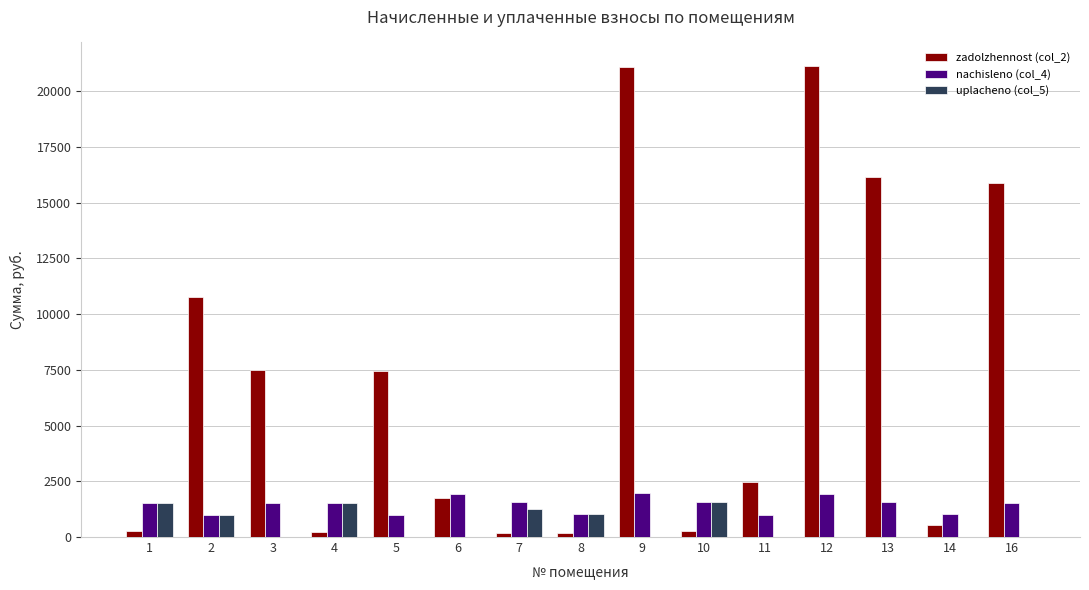

Which series has the largest total across all categories?

zadolzhennost (col_2)